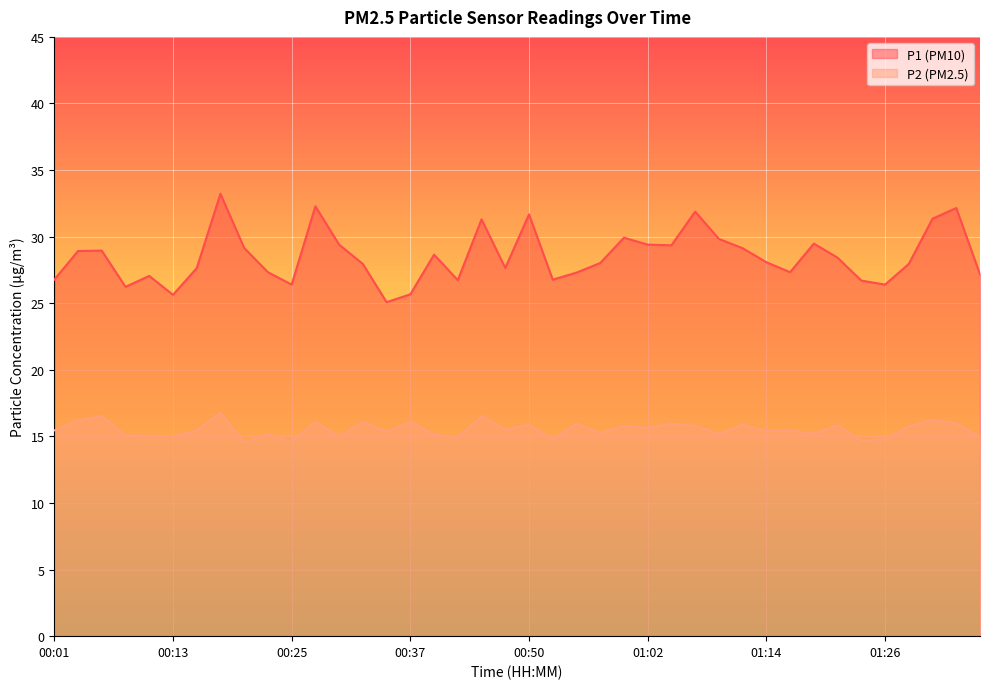

How many interior local peaks does the P1 series have?

11